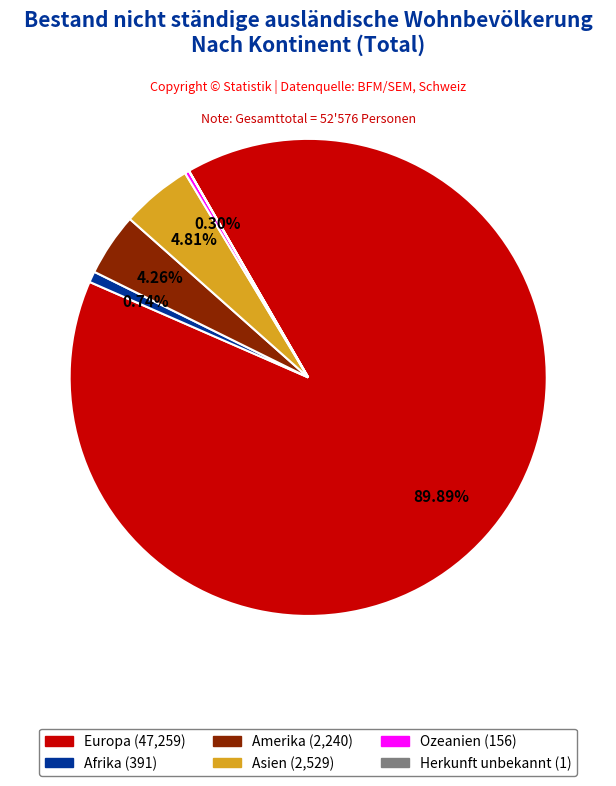

Is there a majority slice in this chart?

Yes